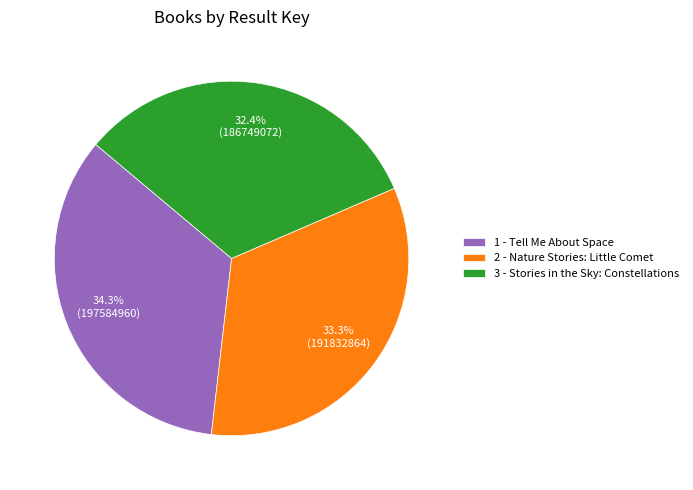

Count the number of slices in the pie.

3